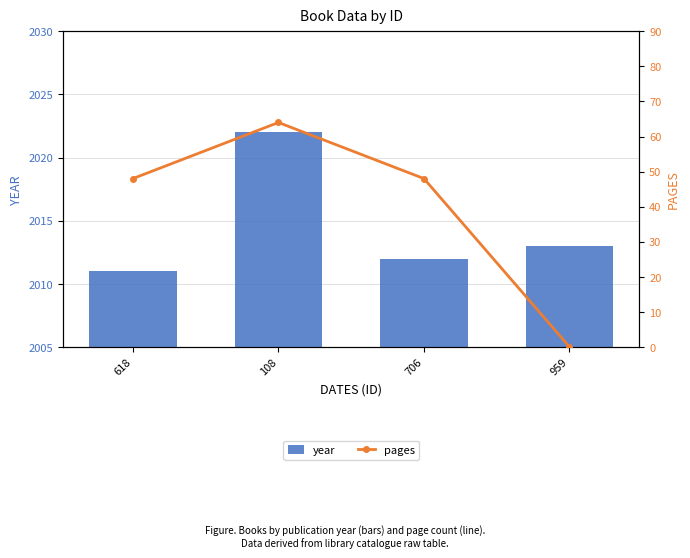

The pages series shows 48 at 618. True or false?

True